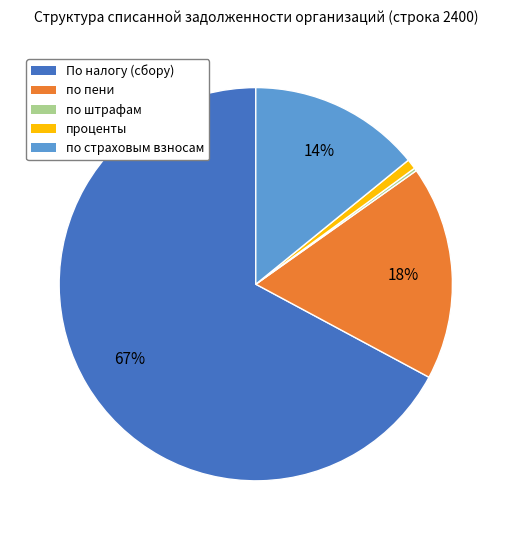

Is проценты the majority of the pie?

No